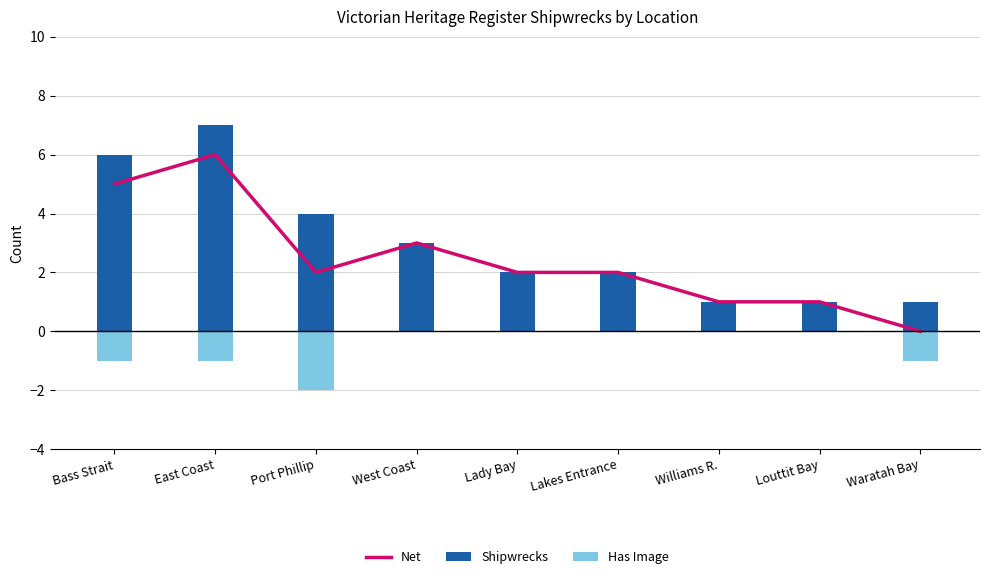

What is the difference between the highest and lowest values at Waratah Bay?

2